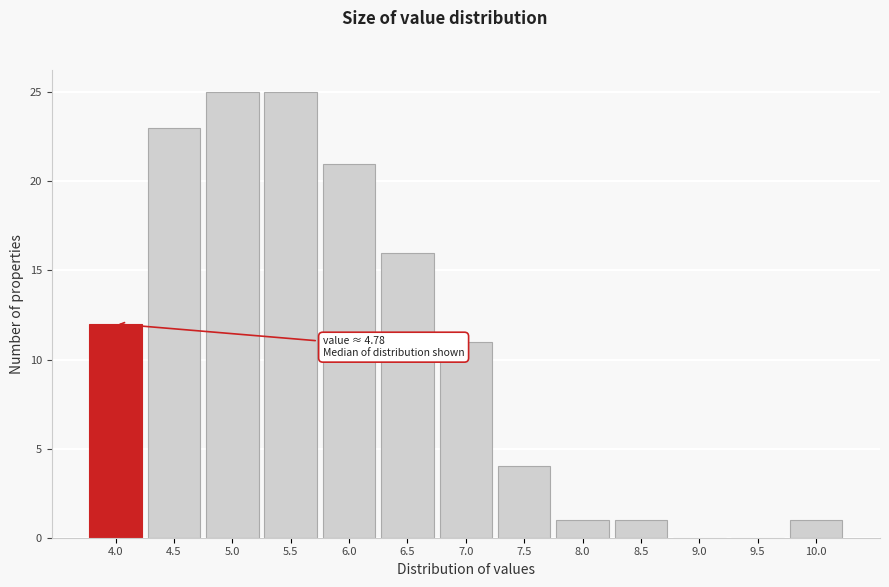

Reading left to right, list all the values displayed in this chart.

4.0=12	4.5=23	5.0=25	5.5=25	6.0=21	6.5=16	7.0=11	7.5=4	8.0=1	8.5=1	9.0=0	9.5=0	10.0=1